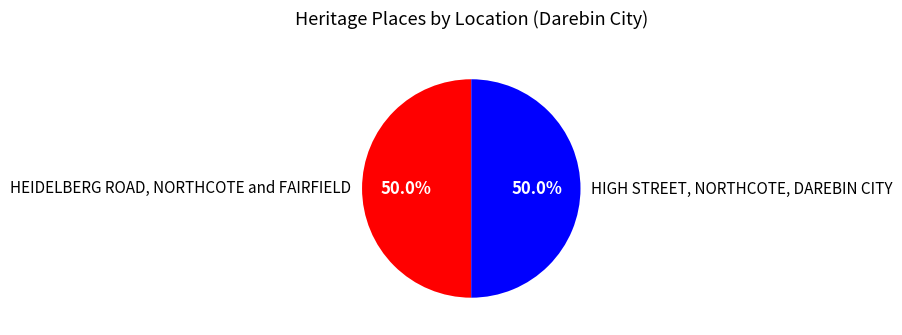

True or false: HIGH STREET, NORTHCOTE, DAREBIN CITY accounts for 50% of the total.

True